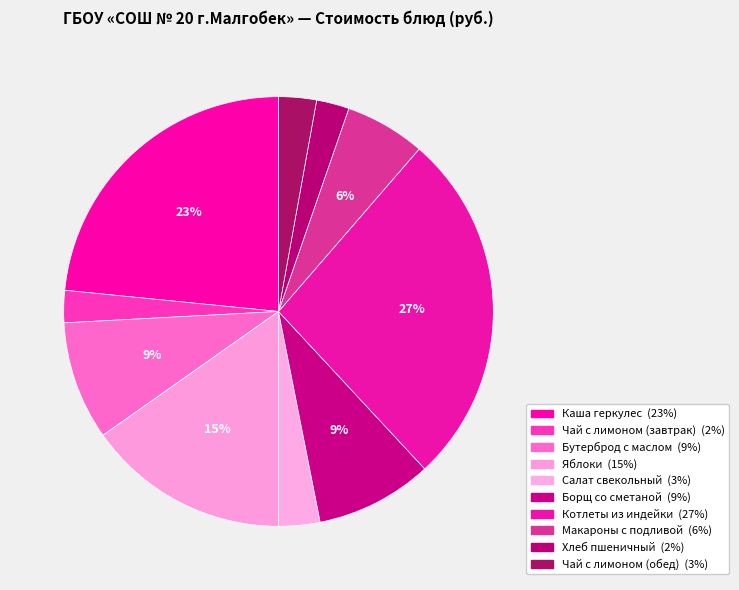

Count the number of slices in the pie.

10